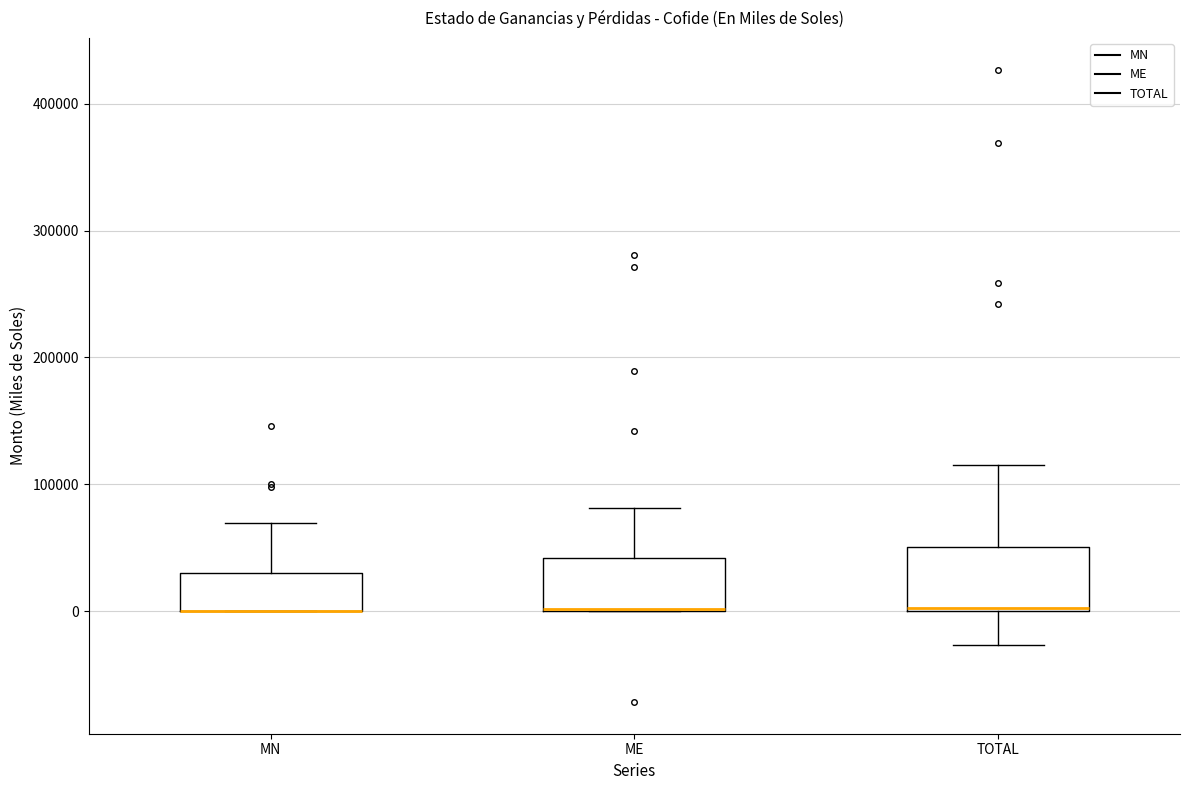

Where does the upper whisker of the box for MN end on the y-axis? The values are not printed on the chart, so give them approximately, as read against the axis.

70000